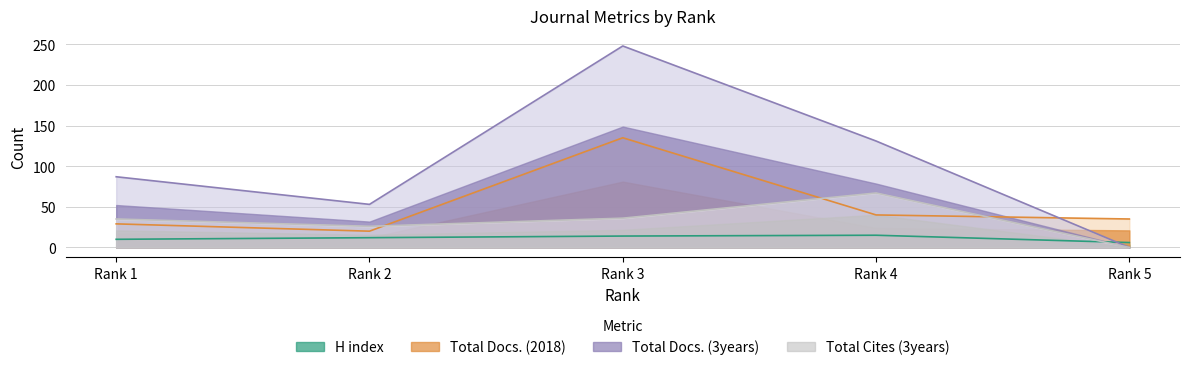

At which category does the chart reach its minimum across all series?

Rank 5